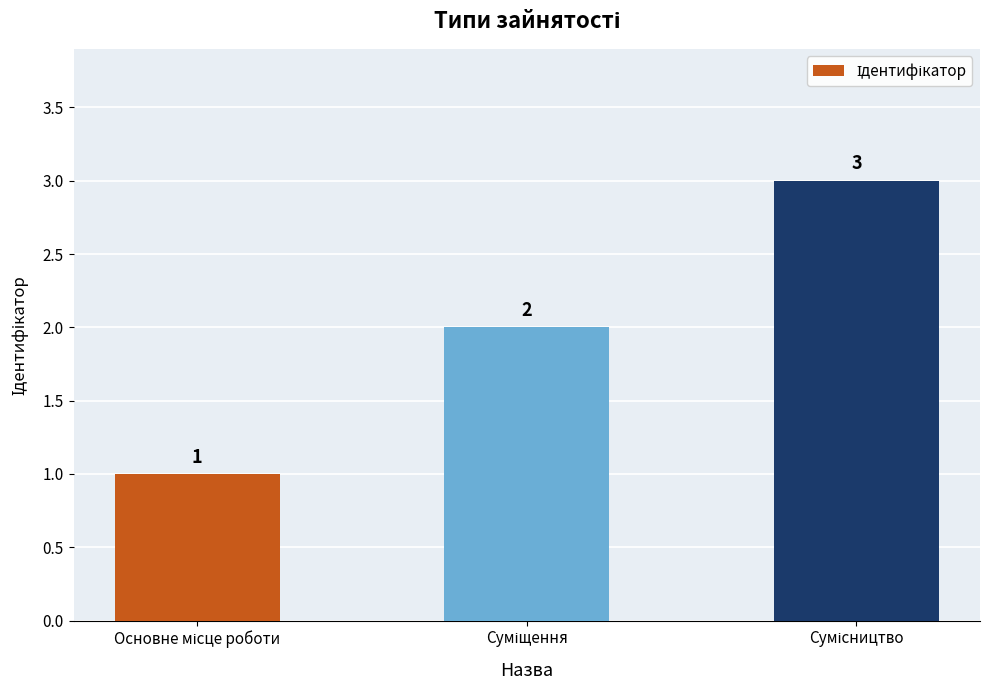

What is the maximum value shown in the chart?

3